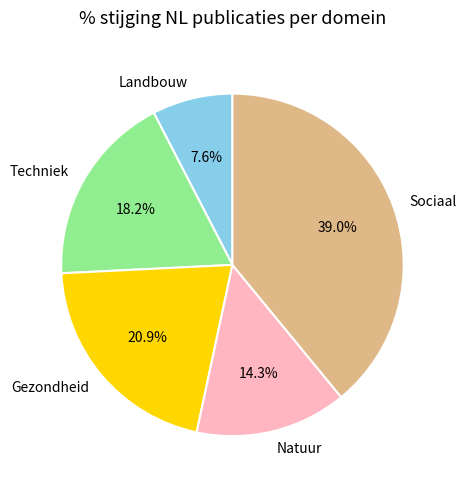

Between Techniek and Gezondheid, which is larger?

Gezondheid